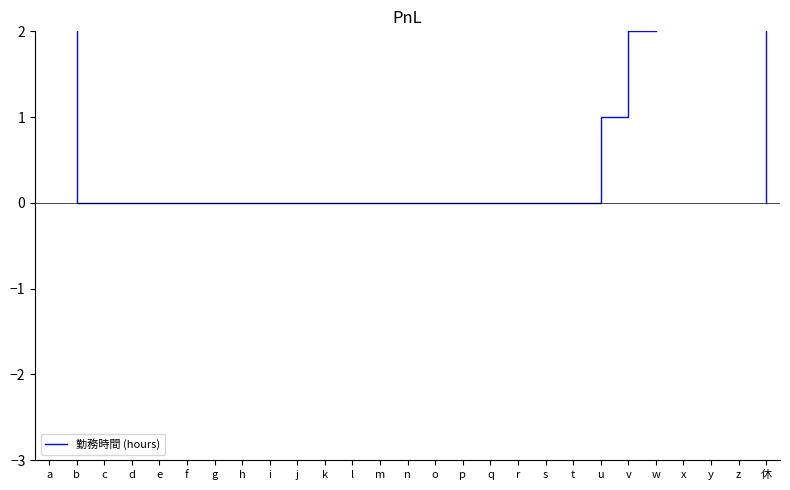

Which label corresponds to the largest value in the chart?

a